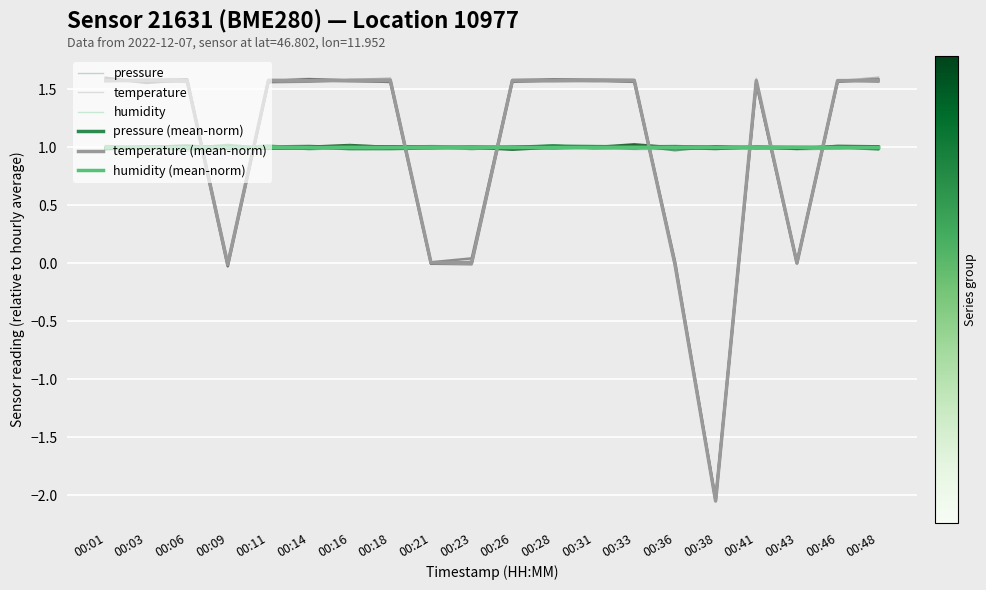

After their last crossing, which series has the higher values: temperature or pressure?

temperature